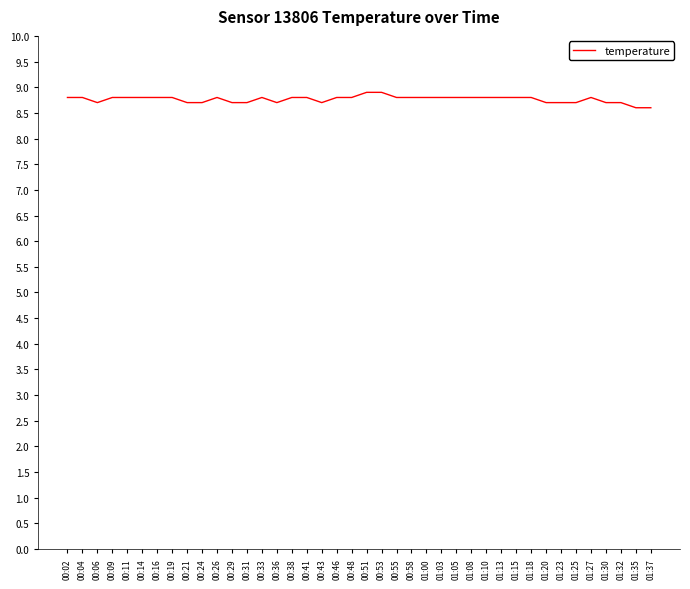

True or false: there are more than 2 points higher than both neighbors.

True